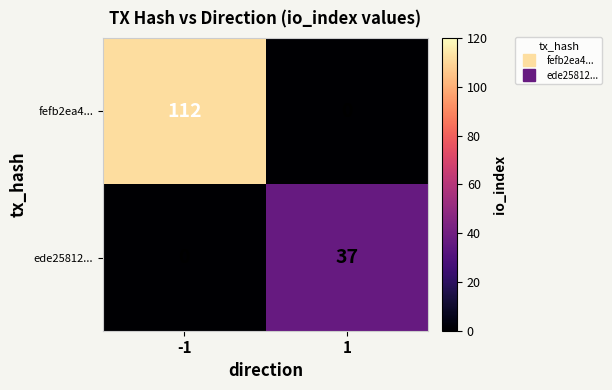

Reading left to right, transcribe all the data shown in this chart.

fefb2ea4...: 112	0
ede25812...: 0	37